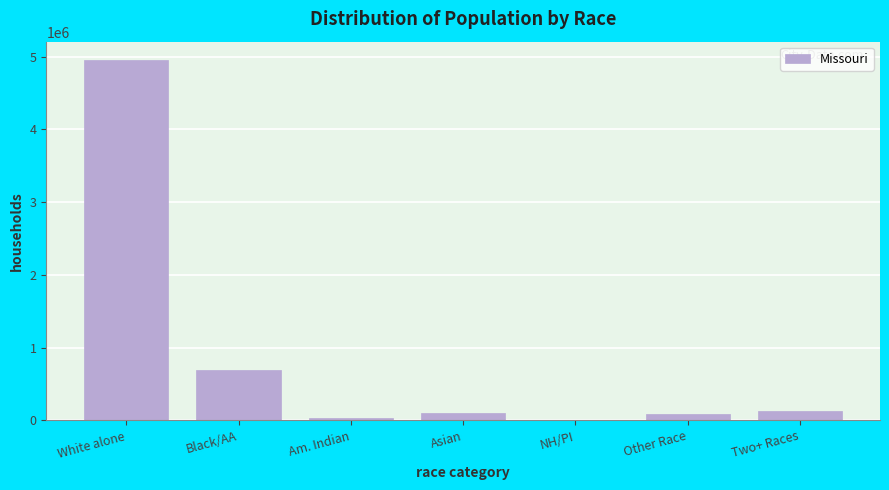

Is it true that the value at Two+ Races is 124589?

True